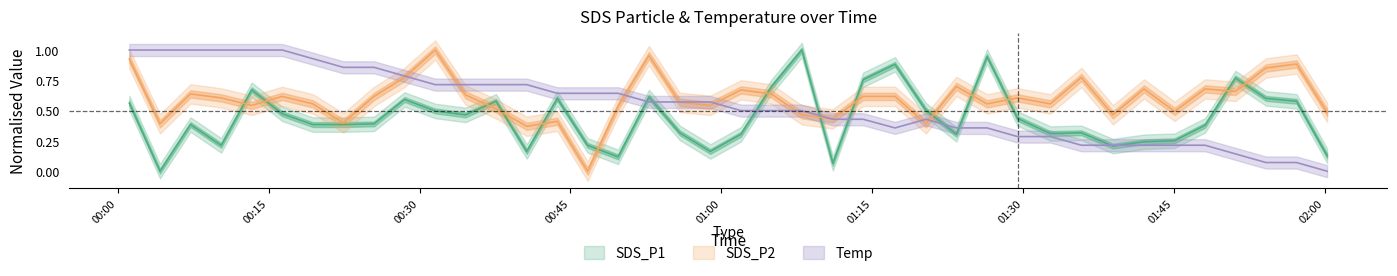

What is the difference between the maximum and minimum values in the SDS_P1 series?

1.0